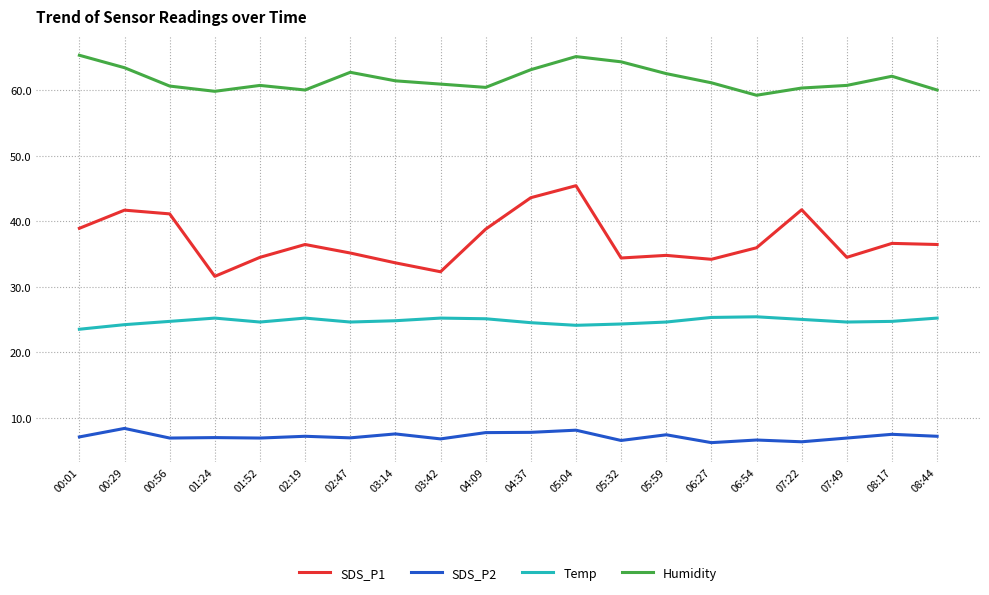

True or false: SDS_P2 and Humidity cross at least once.

False